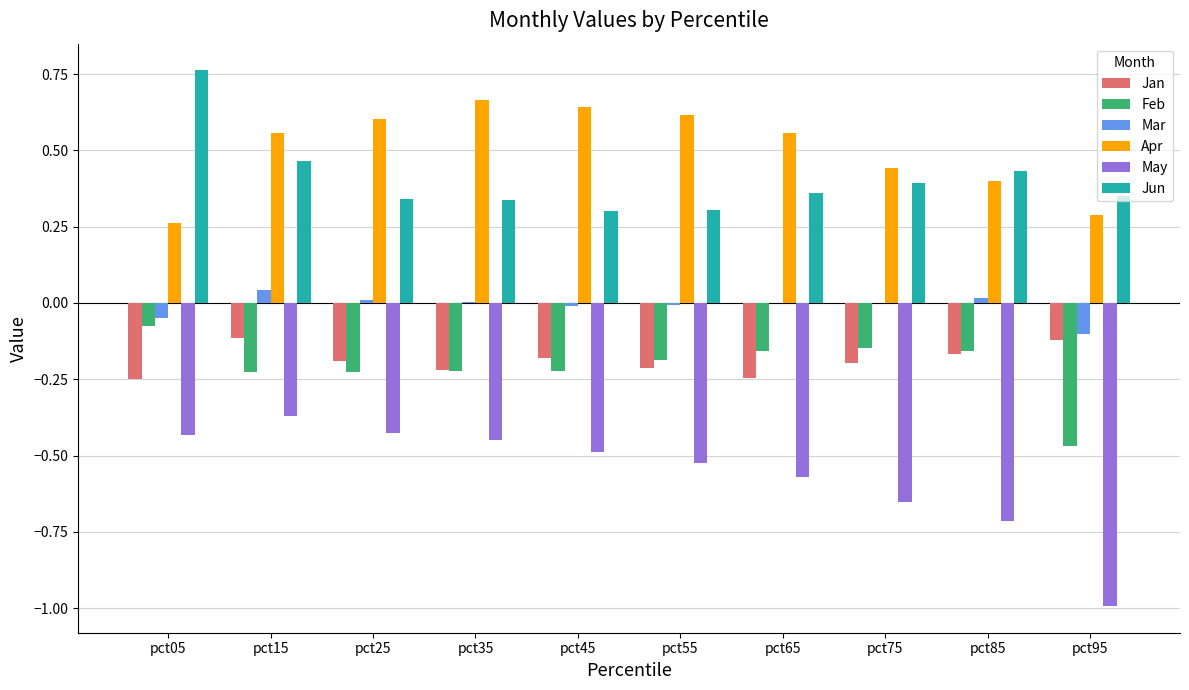

Is it true that May equals -1.0 at pct65?

False